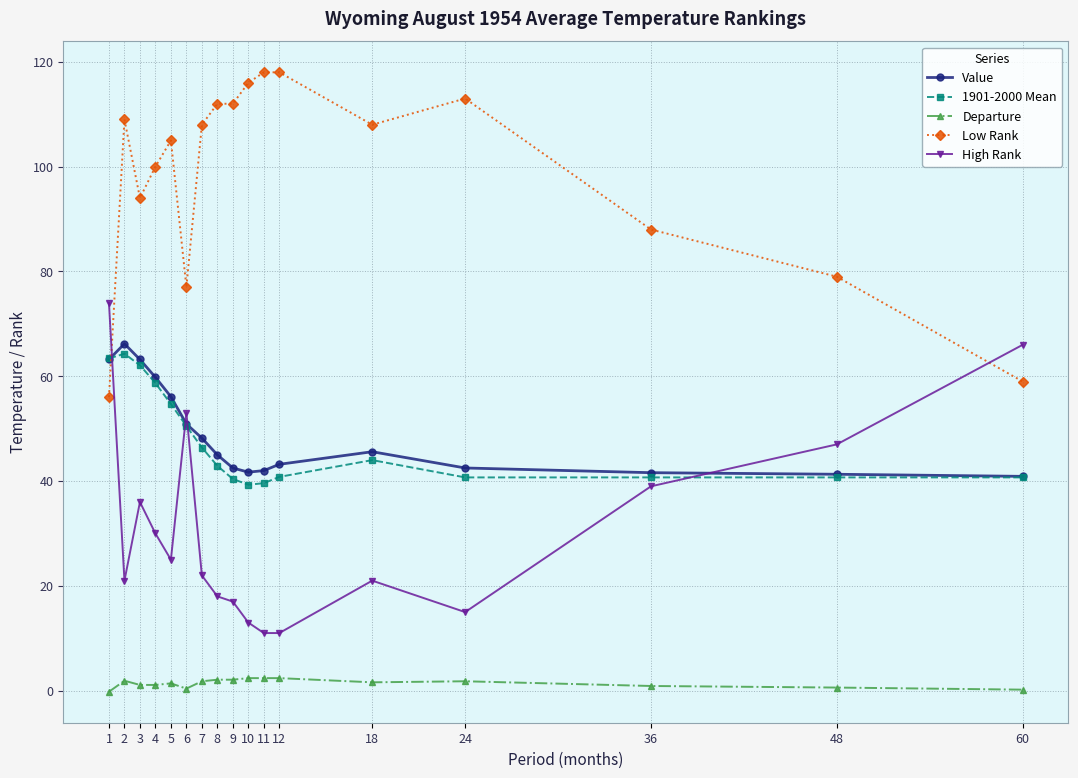

Where is the first local minimum for High Rank?

2